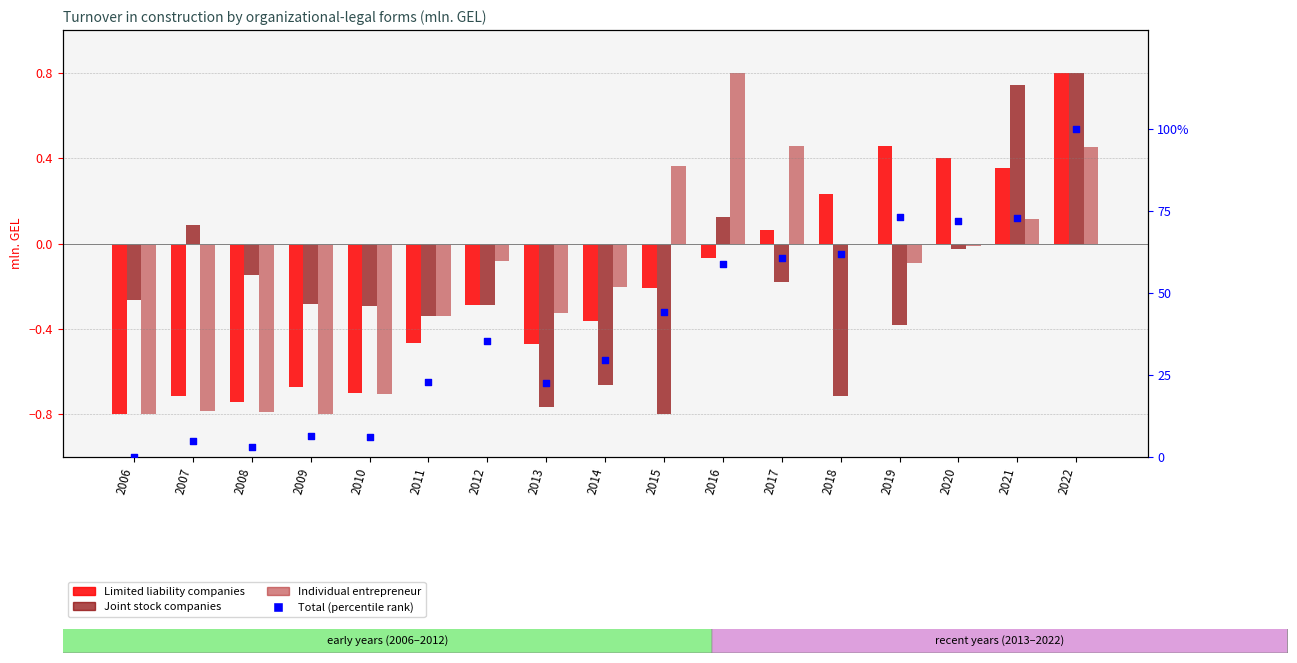

Which series has the largest total across all categories?

Total (percentile rank)